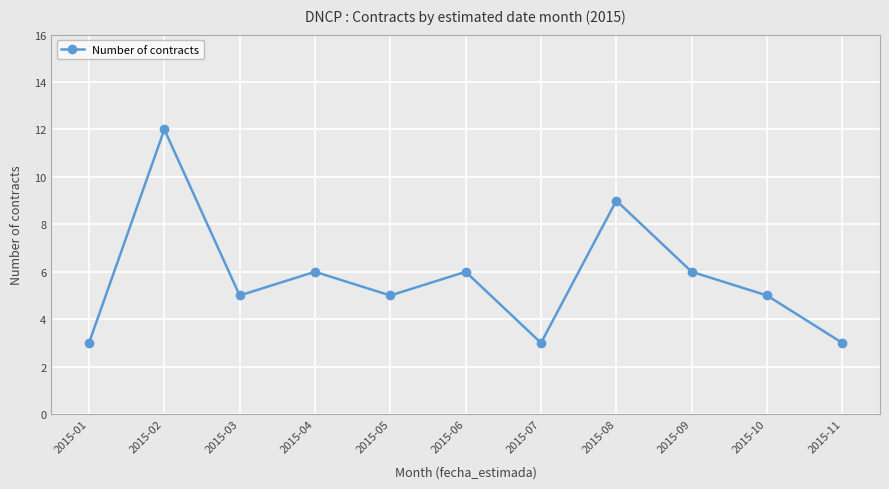

The value at 2015-11 is 3. True or false?

True